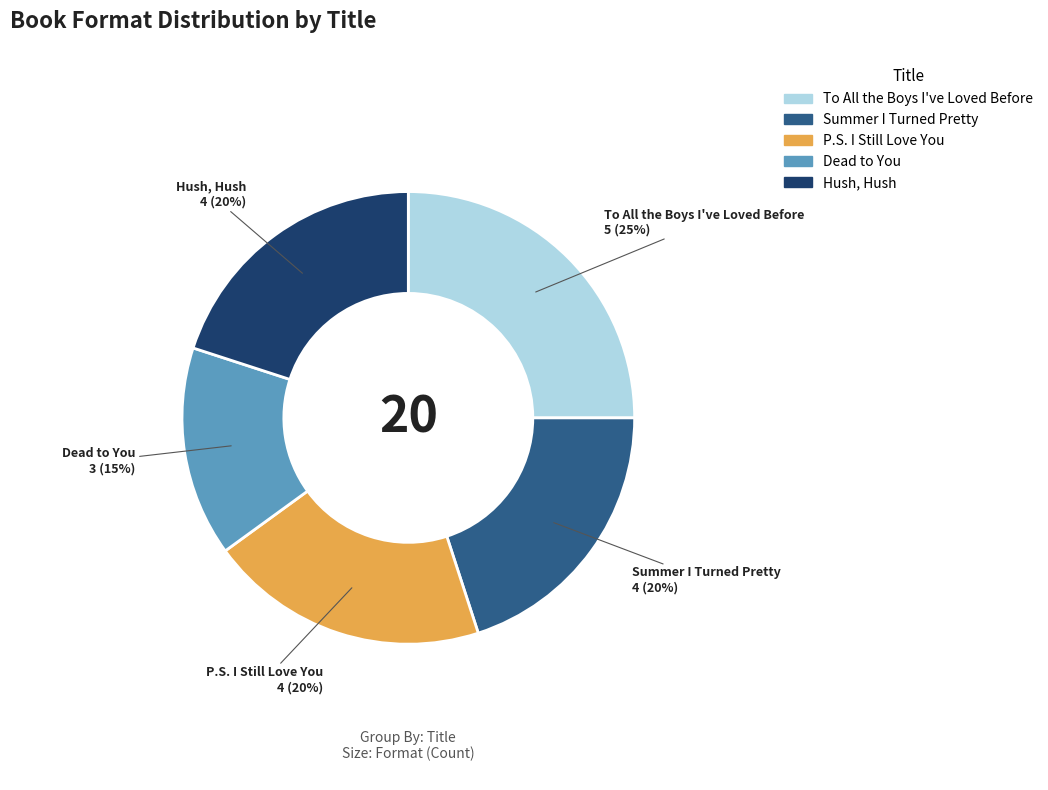

What is the ratio of the value at To All the Boys I've Loved Before to the value at Summer I Turned Pretty?

1.2